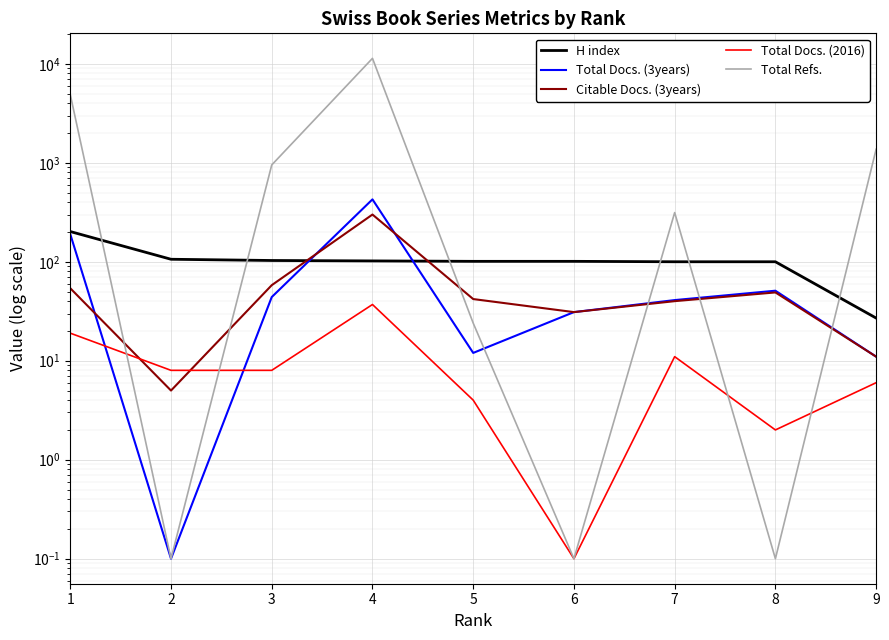

Which has a higher value, 4 or 6?

4